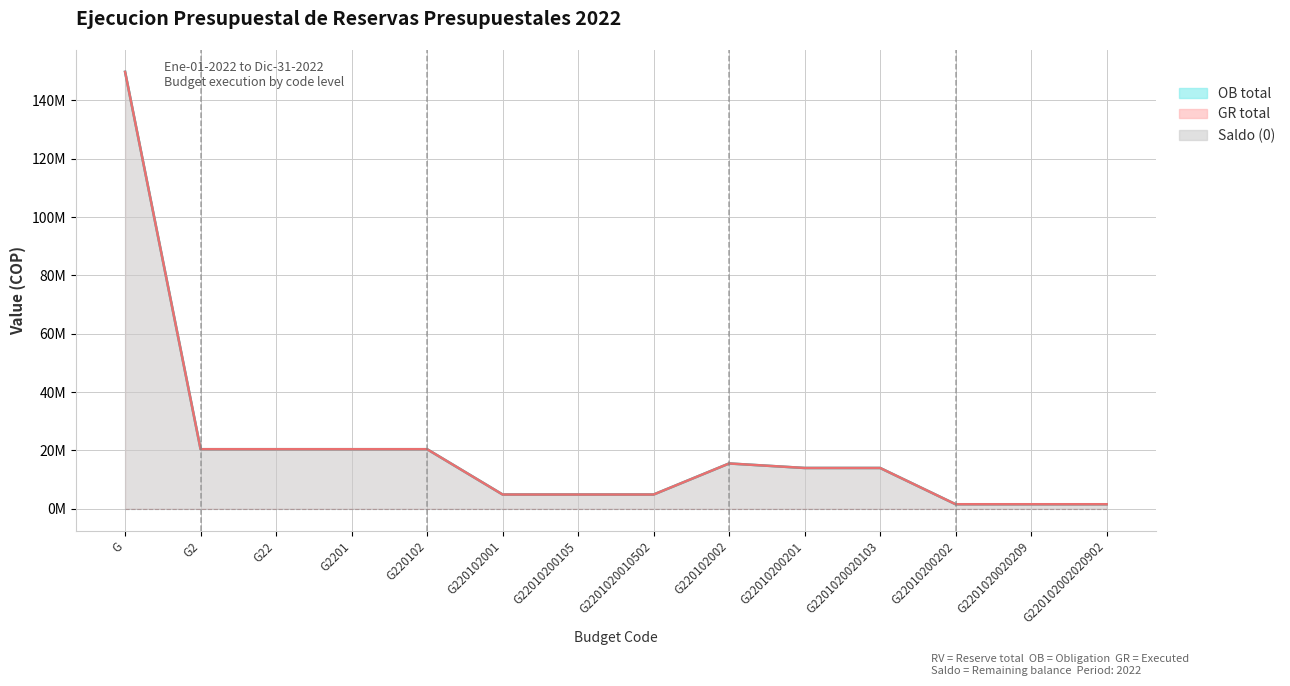

Which series has the largest total across all categories?

OB total (line)